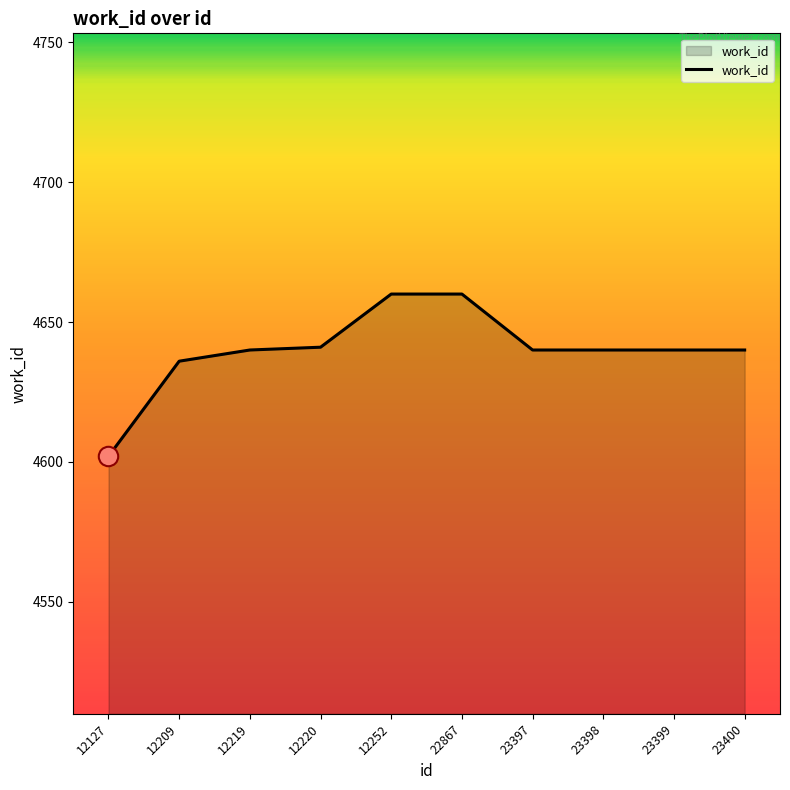

What is the ratio of the value at 23398 to the value at 23400?

1.0